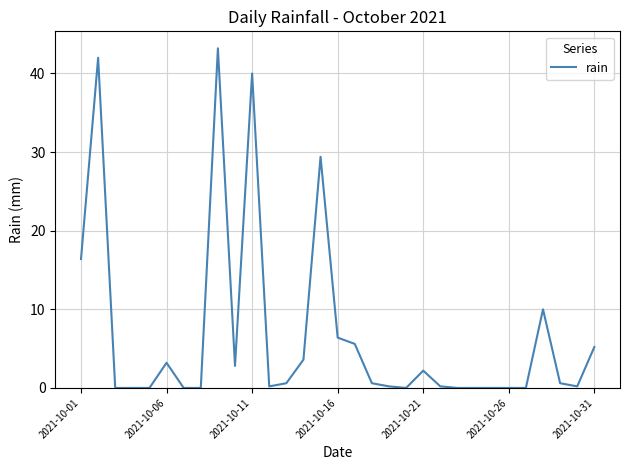

What is the difference between the maximum and second lowest values?

43.2